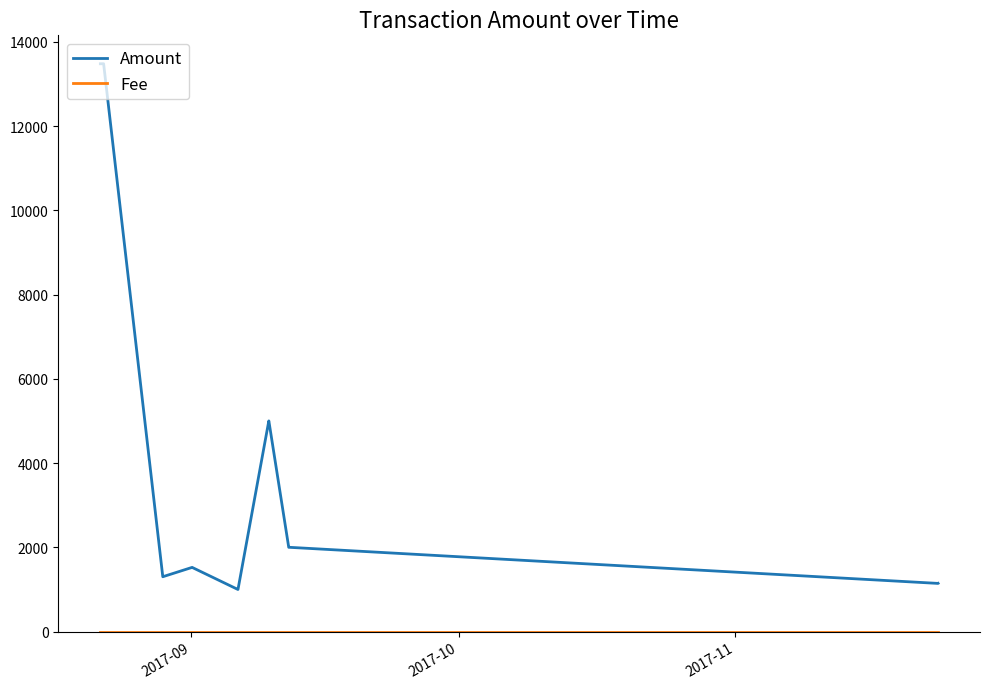

Which series has the largest total across all categories?

Amount